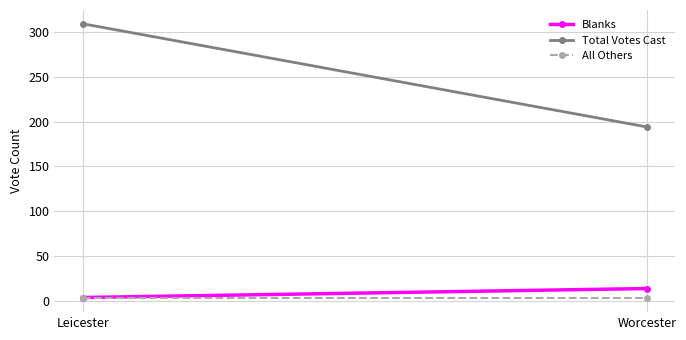

What is the sum of the Blanks values at Worcester and Leicester?

18